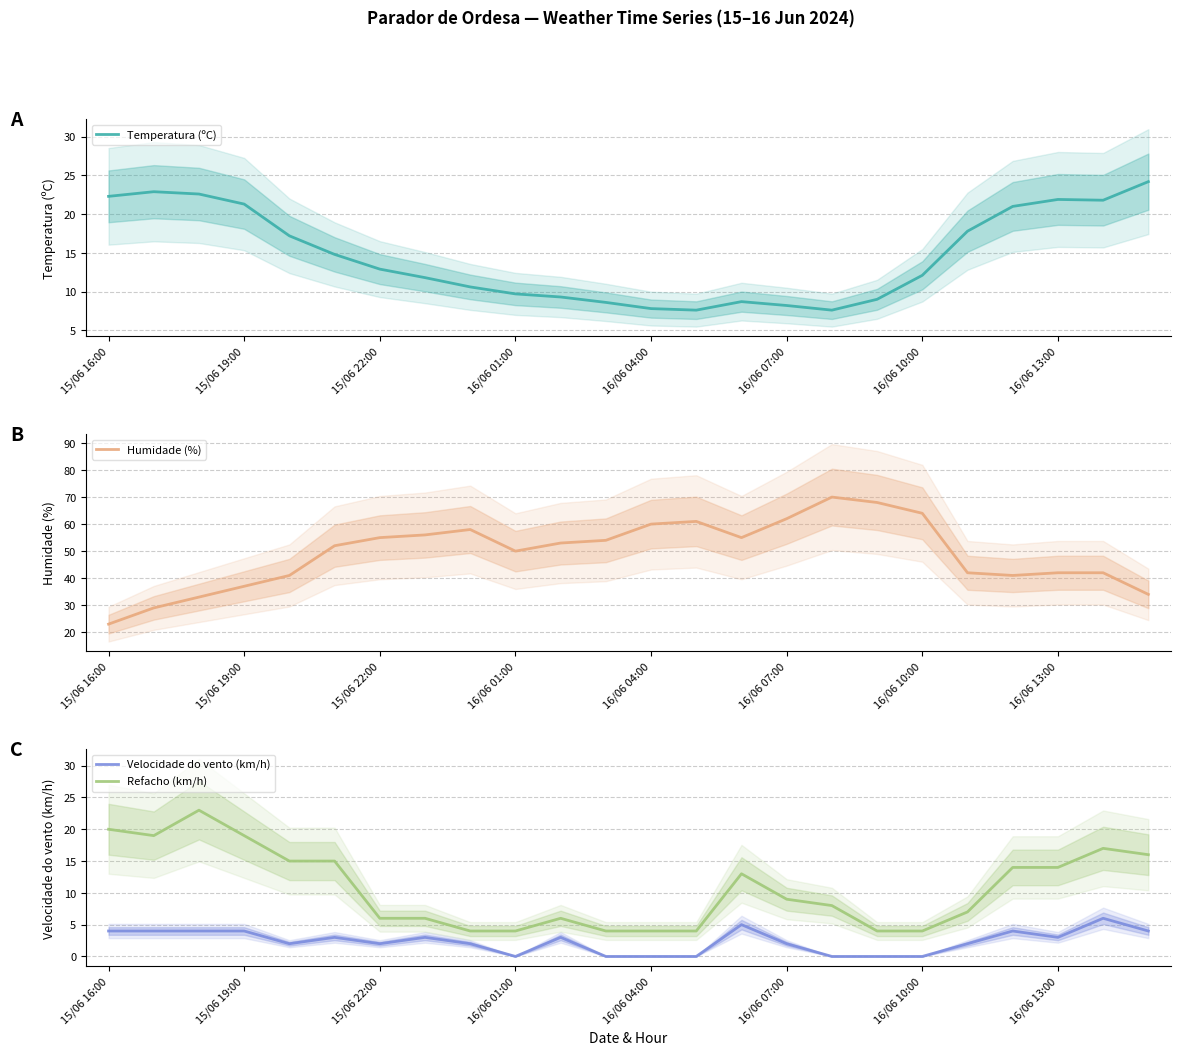

True or false: Velocidade do vento (km/h) and Refacho (km/h) intersect in this chart.

False